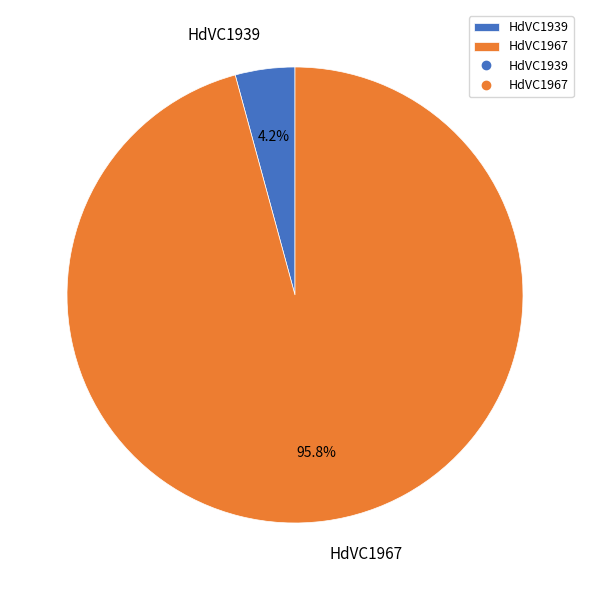

Combined, do HdVC1967 and HdVC1939 account for over 50%?

Yes